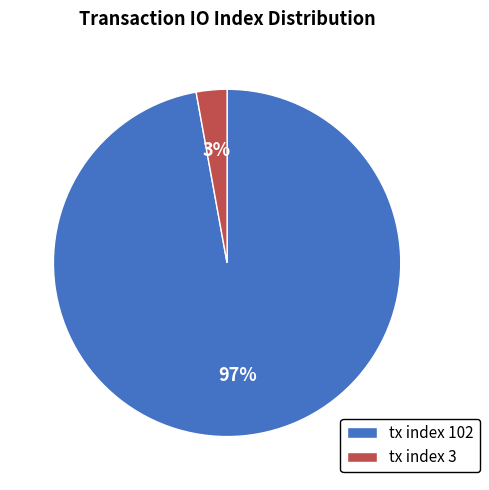

Between tx index 102 and tx index 3, which is larger?

tx index 102